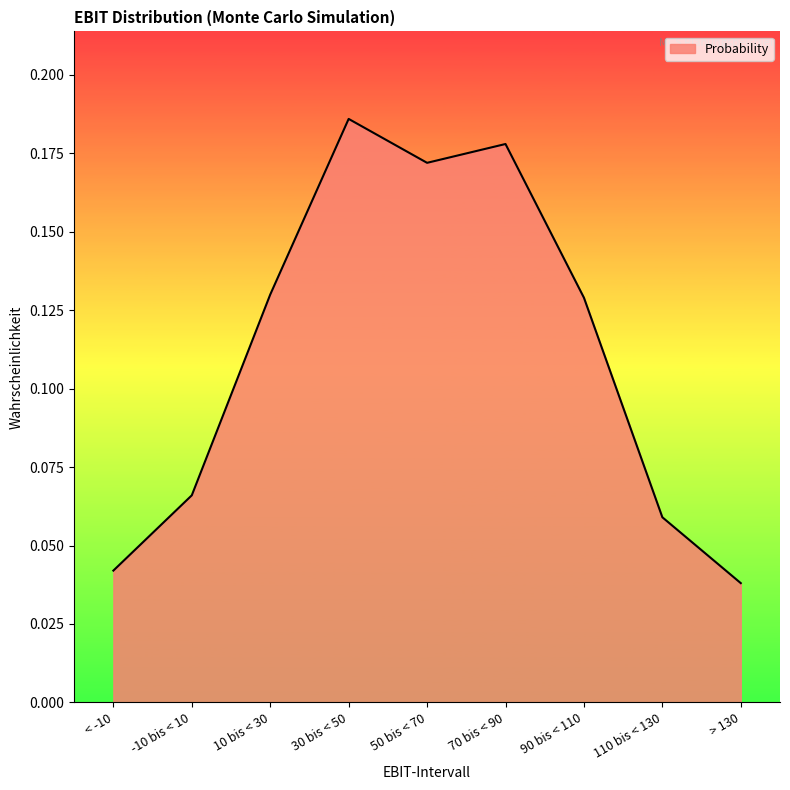

What position from the right is 10 bis < 30?

7